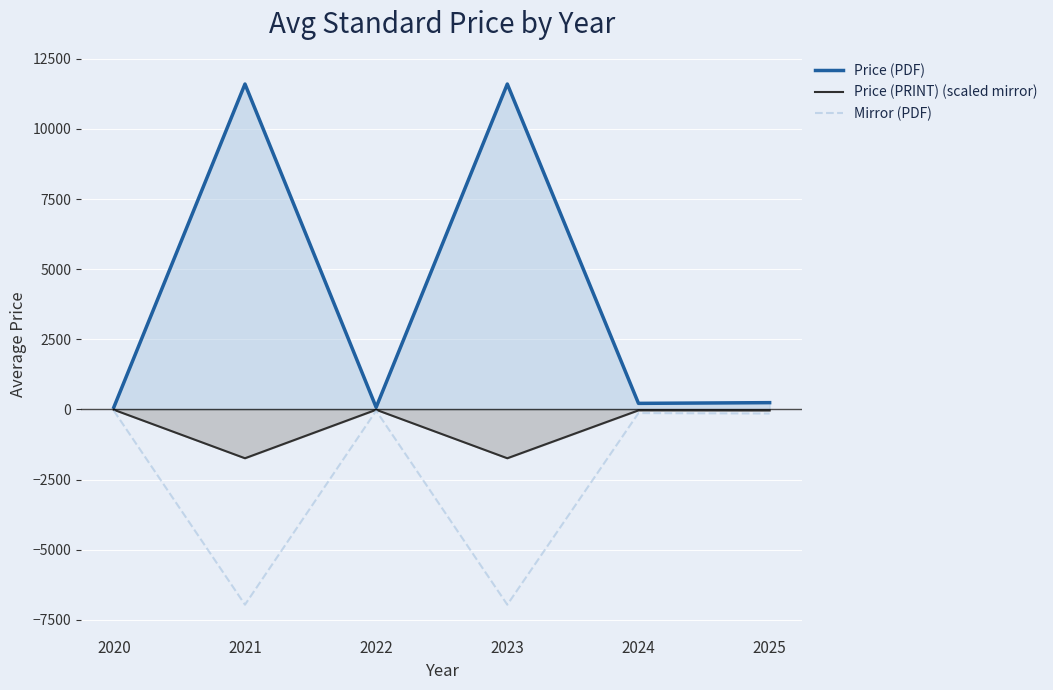

Where does the Price (PRINT) (scaled mirror) series first go above -32?

2020